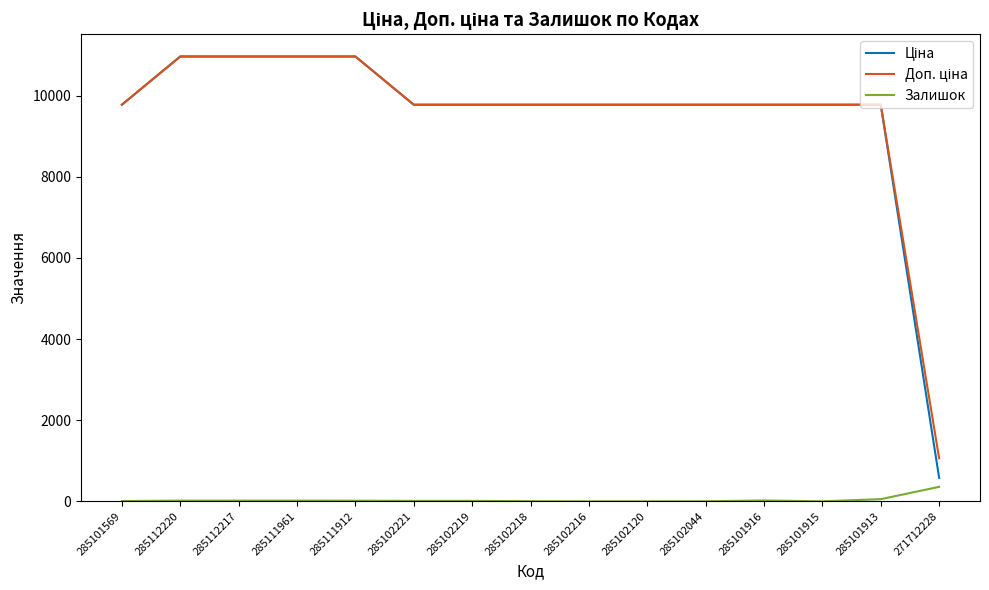

What is the spread (max minus min) of values at 271712228?

703.0